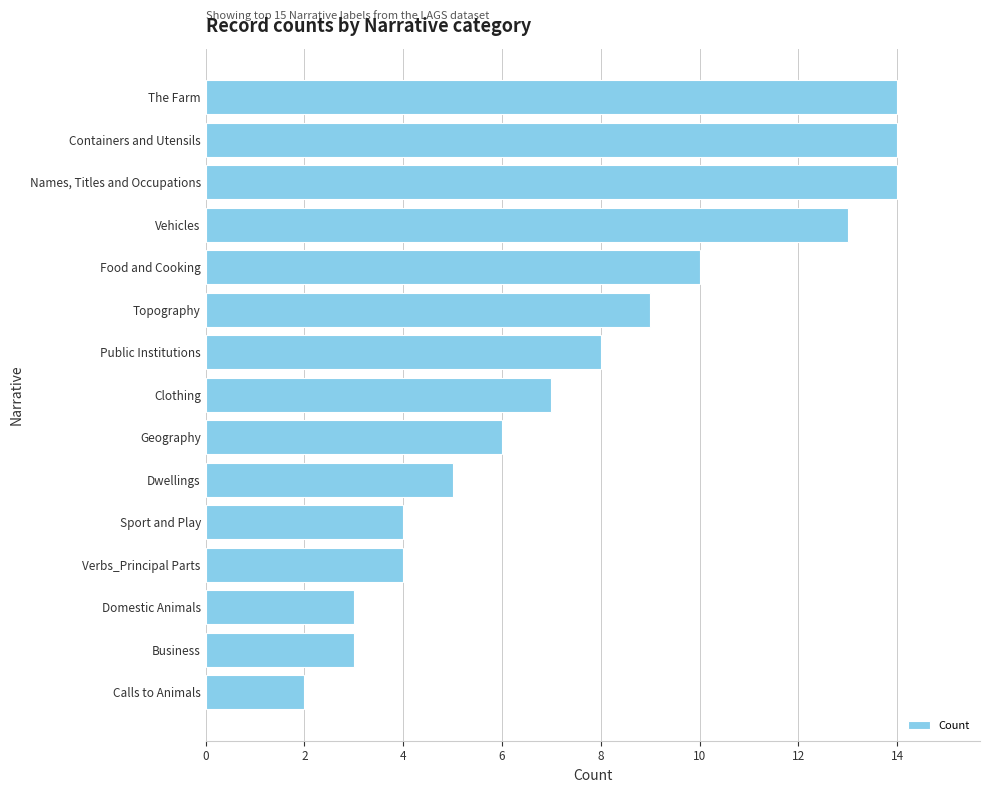

What is the smallest value displayed?

2